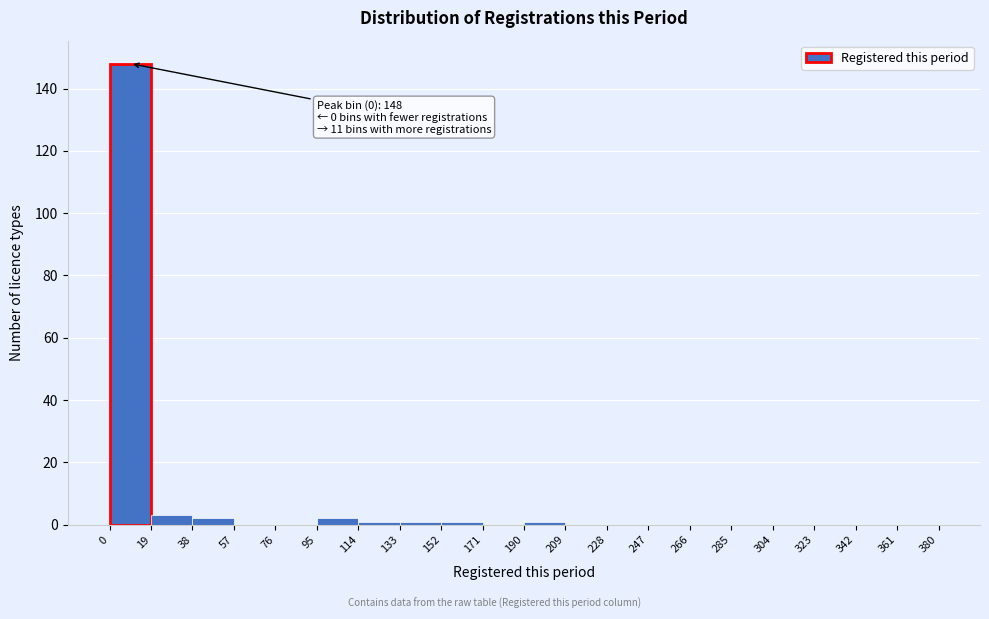

Over which range of the x-axis is the bar tallest?

0 to 19